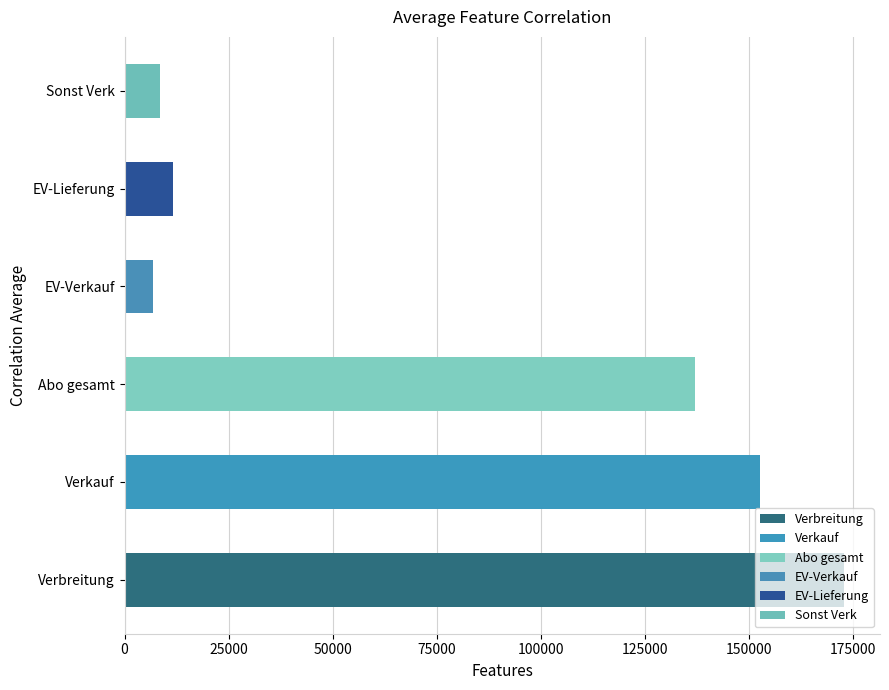

The EV-Verkauf series shows 4657 at 10. True or false?

False